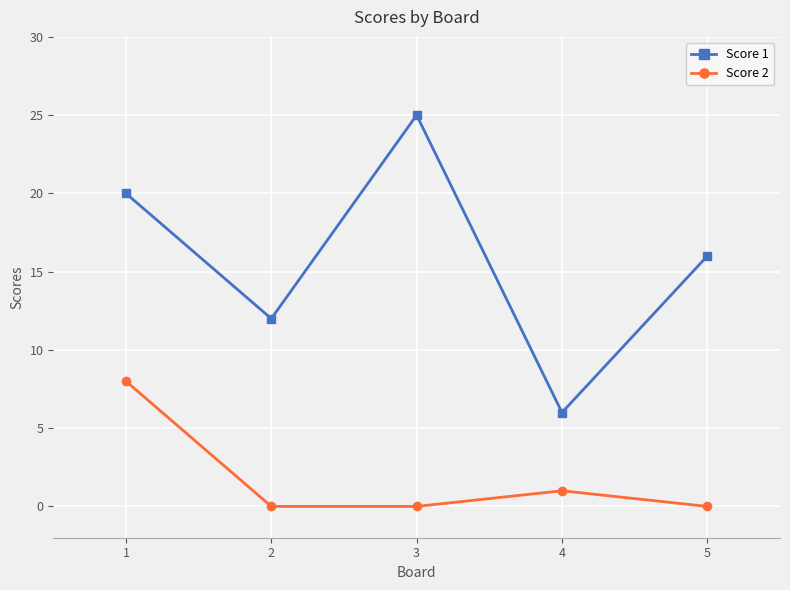

Which label corresponds to the largest value in the chart?

3